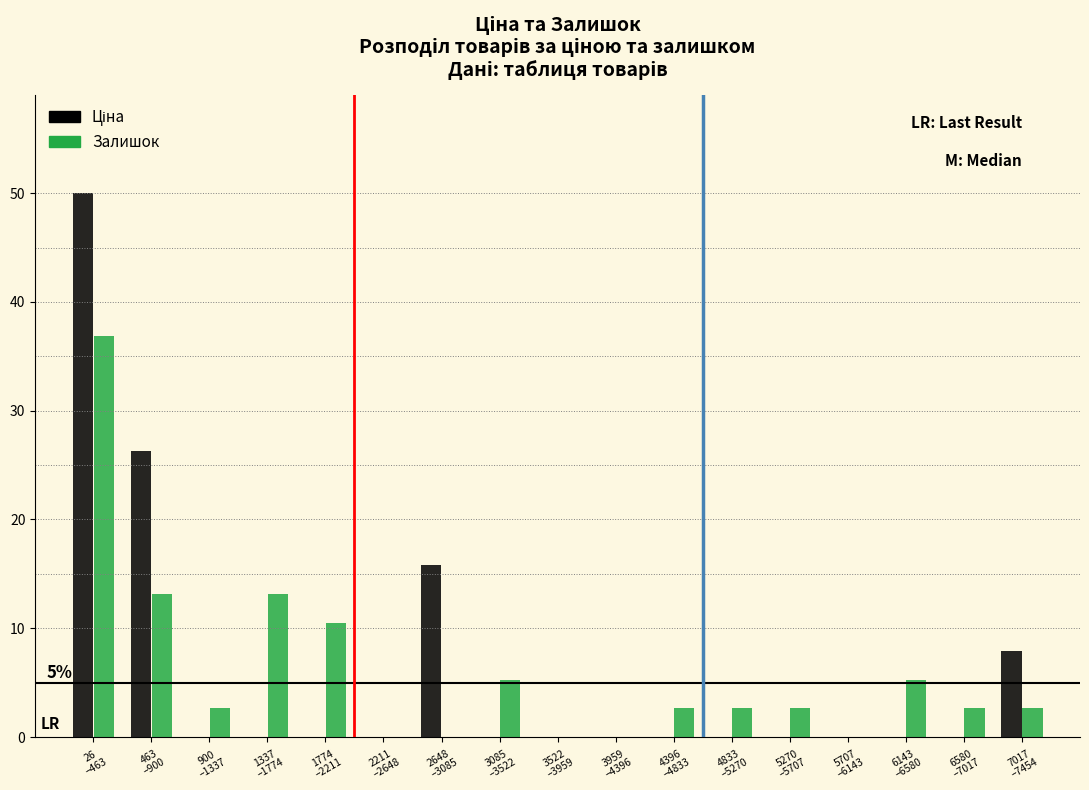

What is the maximum value shown in the chart?

50.0